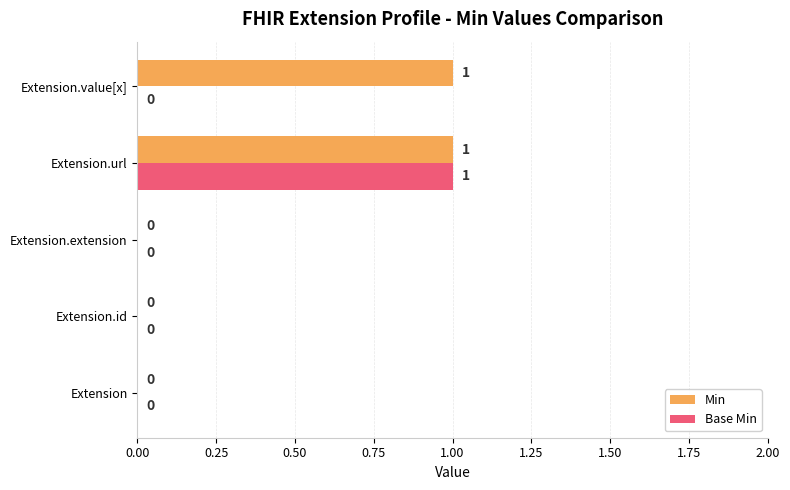

At which label does Base Min reach its peak?

Extension.url